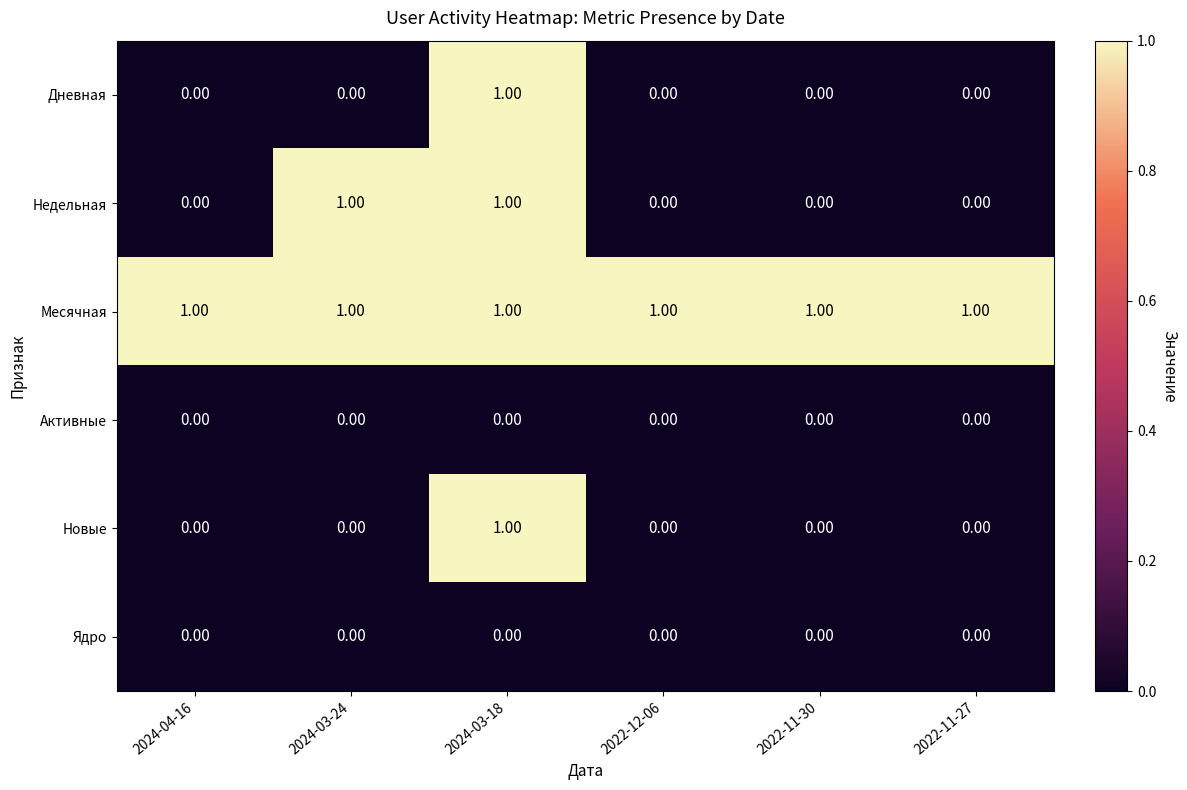

At how many categories does at least one series exceed 0?

6